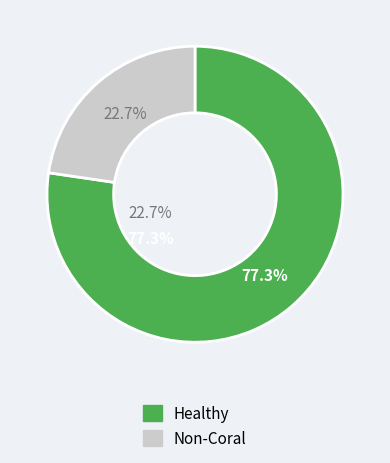

Does any single category account for the majority?

Yes